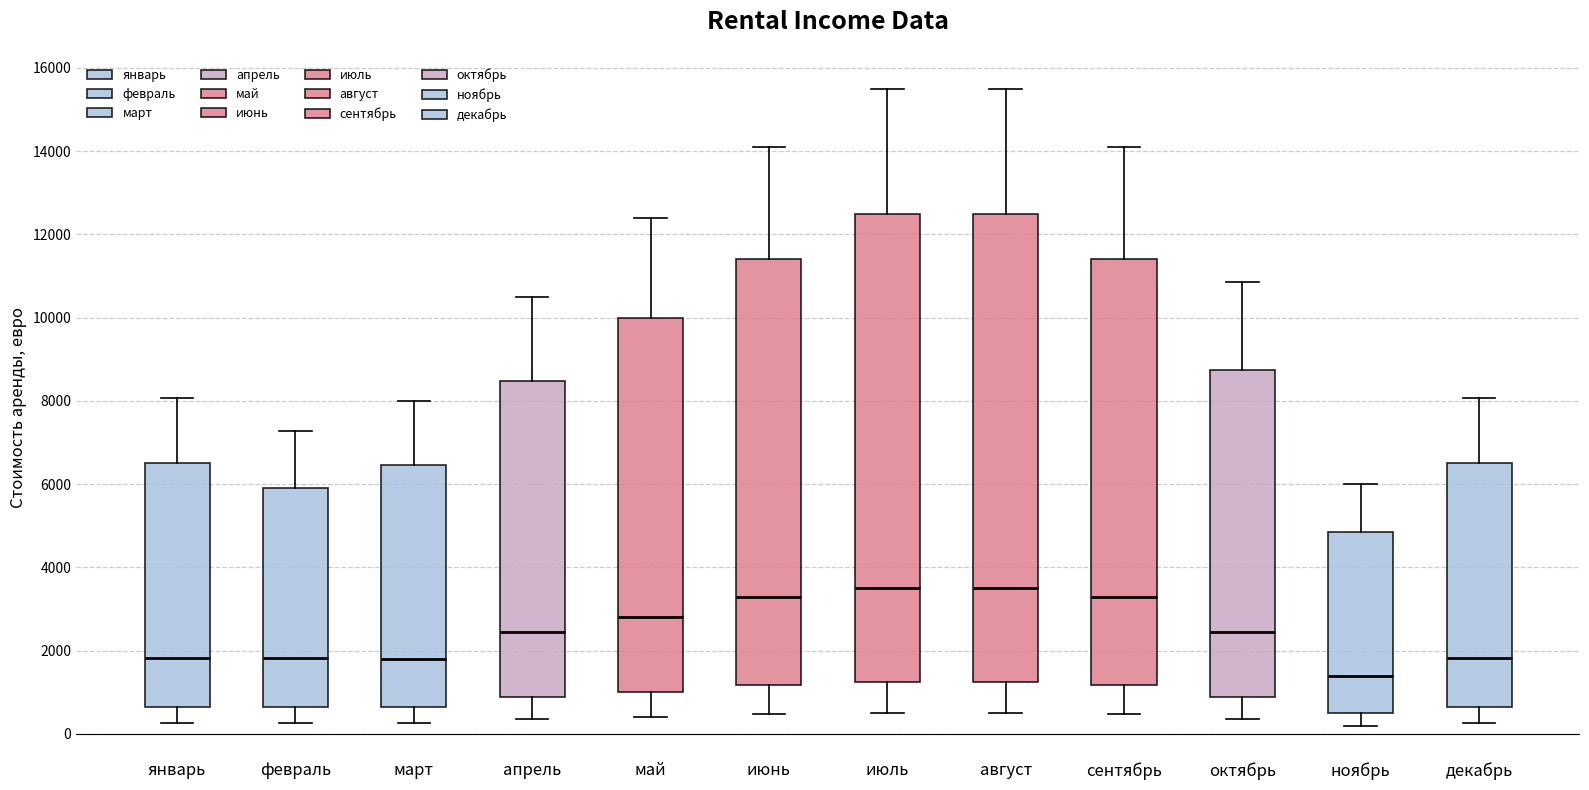

Where does the upper whisker of the box for октябрь end on the y-axis? The values are not printed on the chart, so give them approximately, as read against the axis.

10800